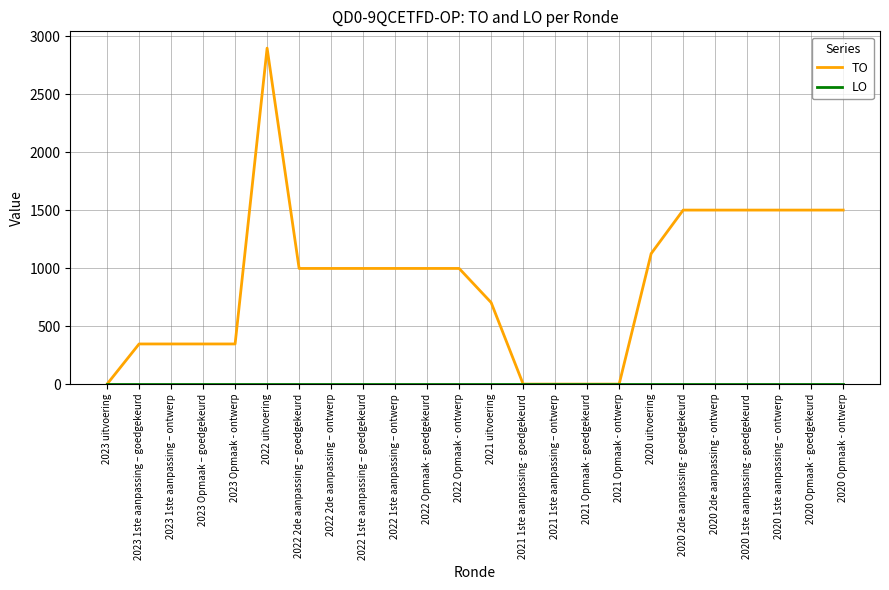

What is the total value across all series at 2020 Opmaak - ontwerp?

1500